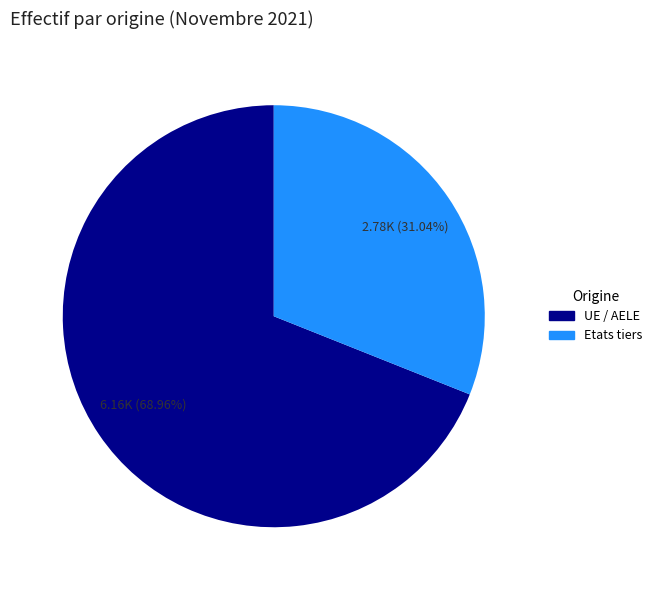

What percentage is NOT represented by UE / AELE?

31.0%